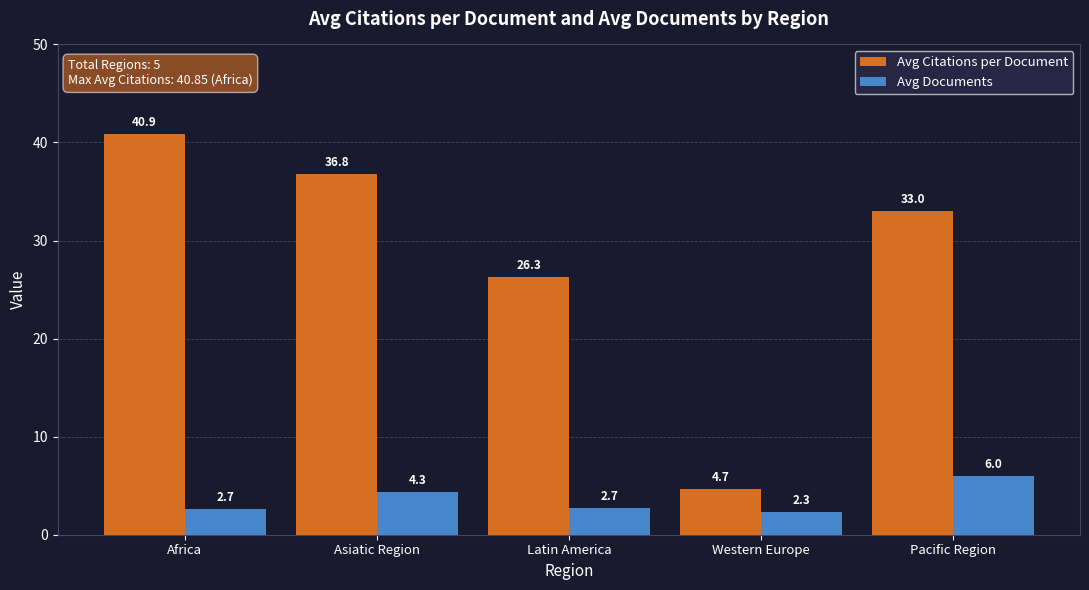

Which series has the widest spread of values?

Avg Citations per Document